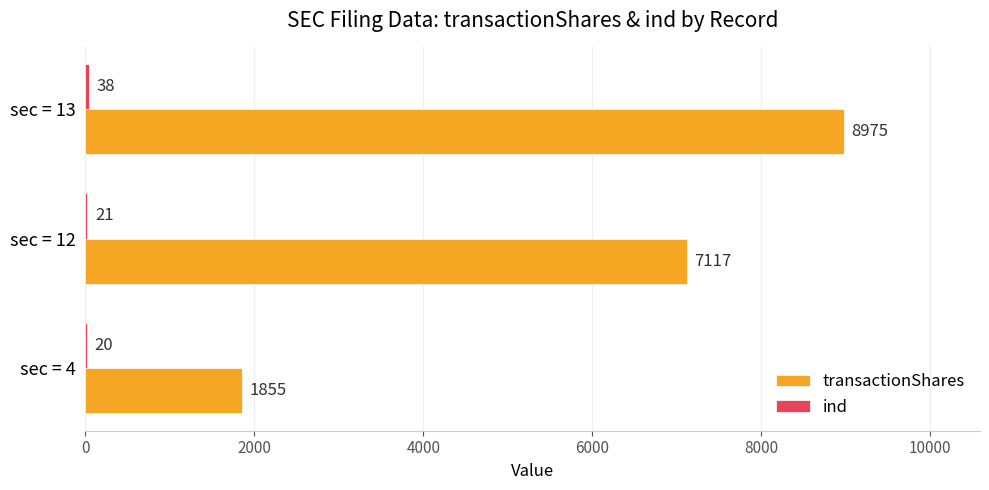

How many transactionShares values are between 1855 and 8975?

3